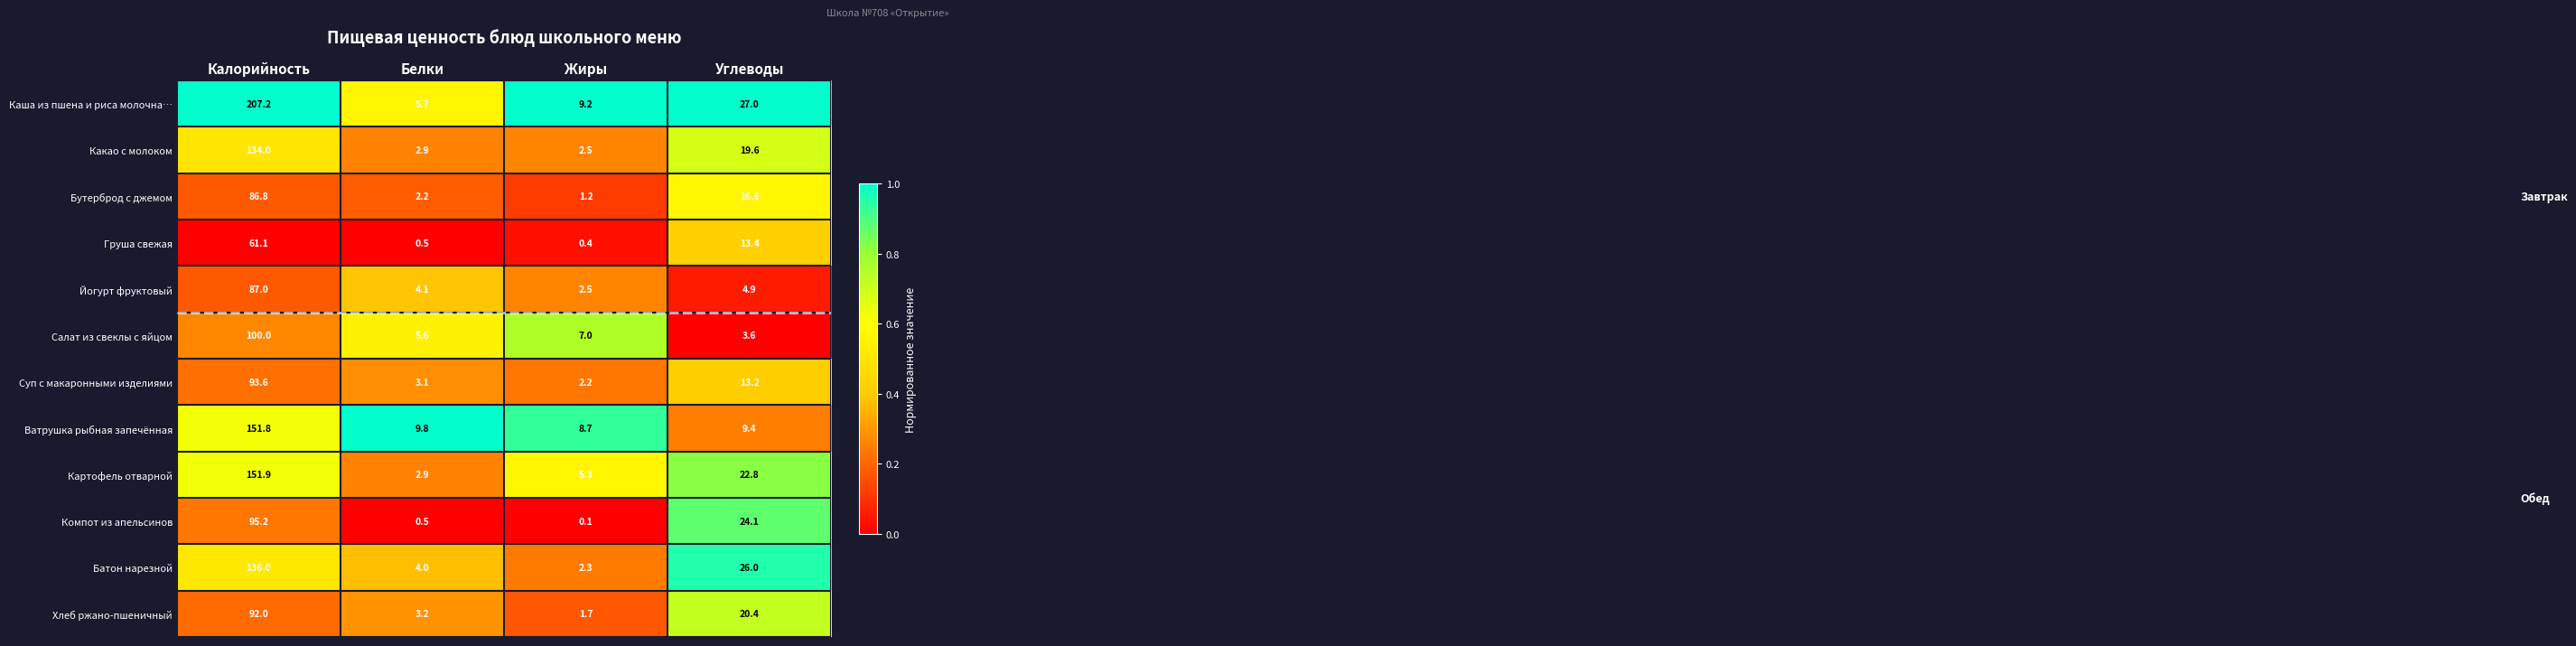

Rank the series at Углеводы from highest to lowest value.

Каша из пшена и риса молочна…, Батон нарезной, Компот из апельсинов, Картофель отварной, Хлеб ржано-пшеничный, Какао с молоком, Бутерброд с джемом, Груша свежая, Суп с макаронными изделиями, Ватрушка рыбная запечённая, Йогурт фруктовый, Салат из свеклы с яйцом